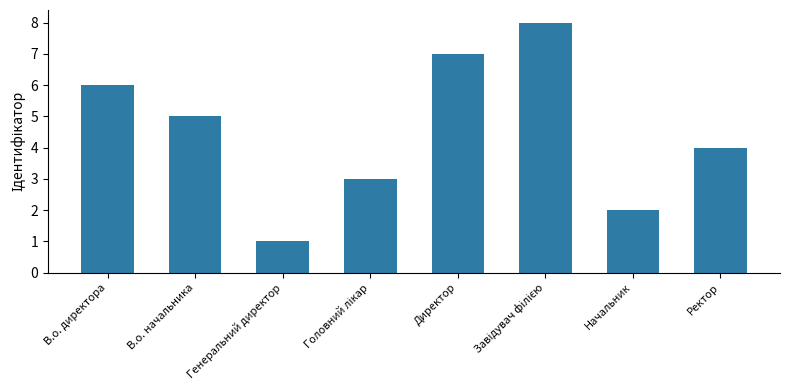

What value does the data have at В.о. начальника?

5